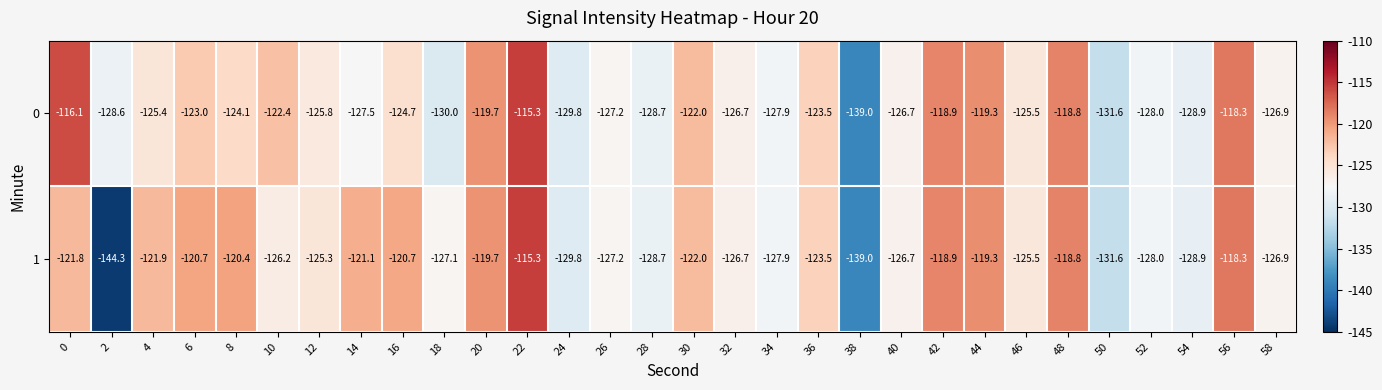

Which category has the highest value across all series?

22